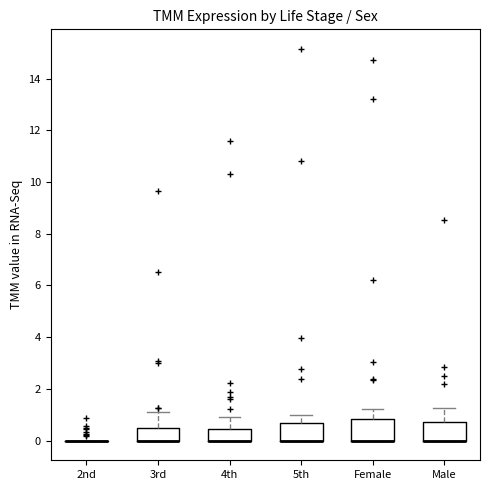

Reading left to right, transcribe this box plot: for each box, give where its median line is, the range the box spans, and where its two whiskers end, as read against the y-axis. The values are not printed on the chart, so give them approximately, as read against the axis.

2nd: box collapsed to a line at 0.0, whiskers 0.0 to 0.0
3rd: median 0.0 (drawn on the box's lower edge), box 0.0 to 0.4, whiskers 0.0 to 1.0
4th: median 0.0 (drawn on the box's lower edge), box 0.0 to 0.4, whiskers 0.0 to 0.8
5th: median 0.0 (drawn on the box's lower edge), box 0.0 to 0.6, whiskers 0.0 to 1.0
Female: median 0.0 (drawn on the box's lower edge), box 0.0 to 0.8, whiskers 0.0 to 1.2
Male: median 0.0 (drawn on the box's lower edge), box 0.0 to 0.8, whiskers 0.0 to 1.2